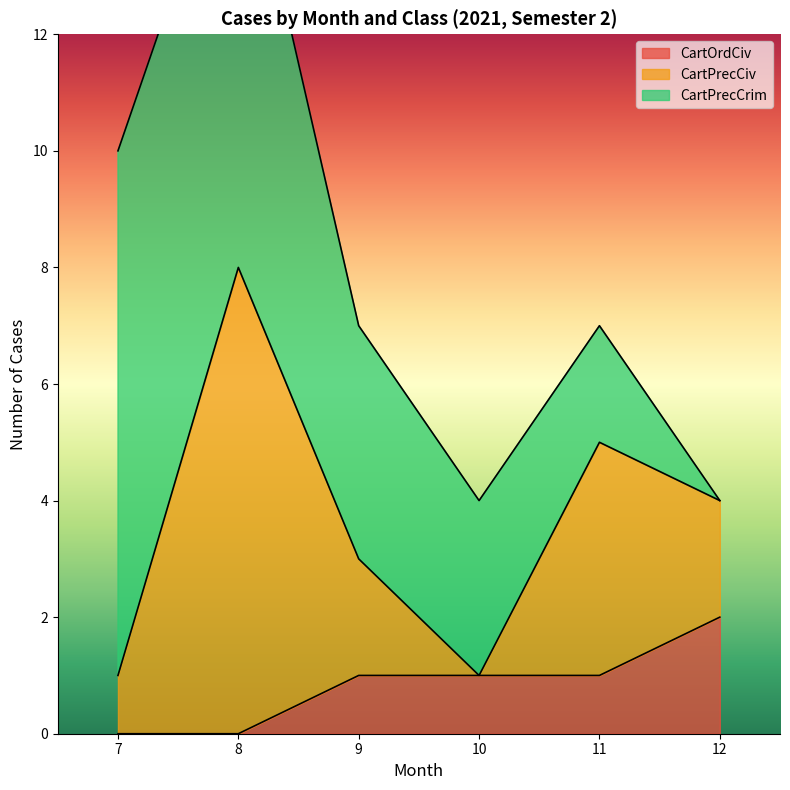

The value of CartOrdCiv at 7 is 1. True or false?

False